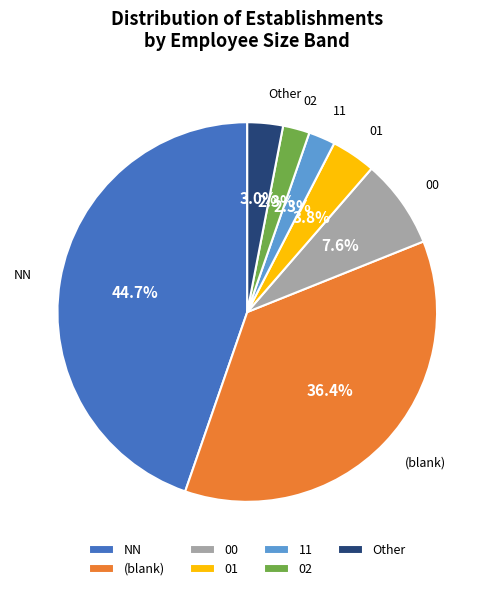

To the nearest percent, what percentage of the pie is NN?

45%